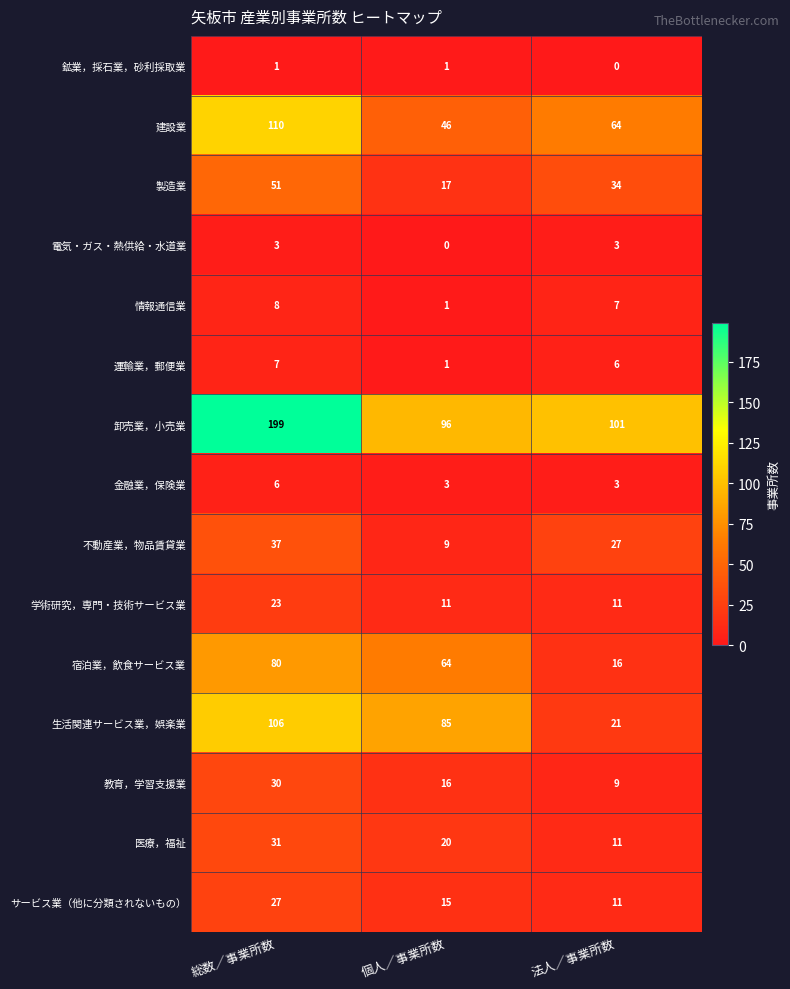

How many 鉱業，採石業，砂利採取業 values are between 0 and 1?

3